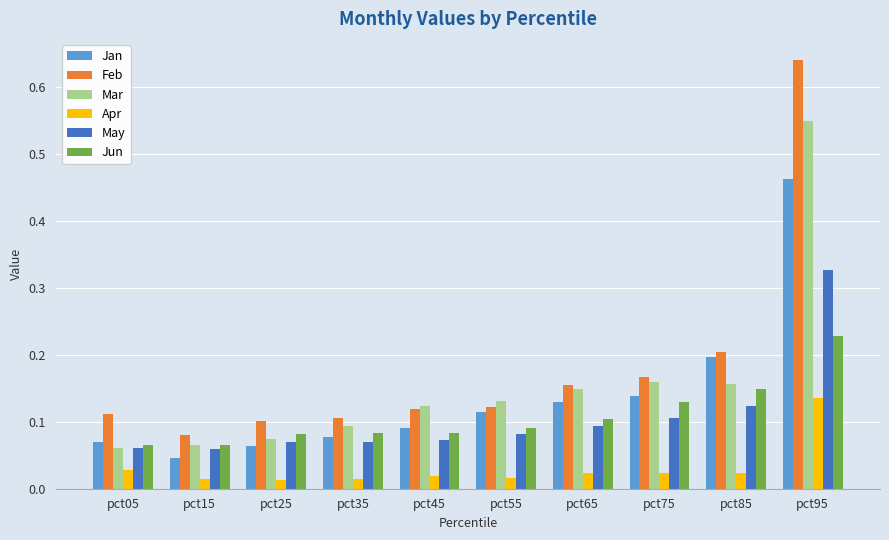

At which label does Apr reach its peak?

pct95